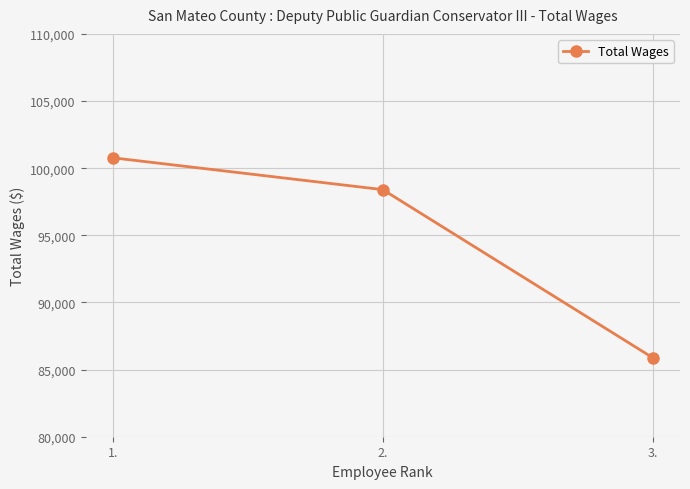

What is the average value?

95016